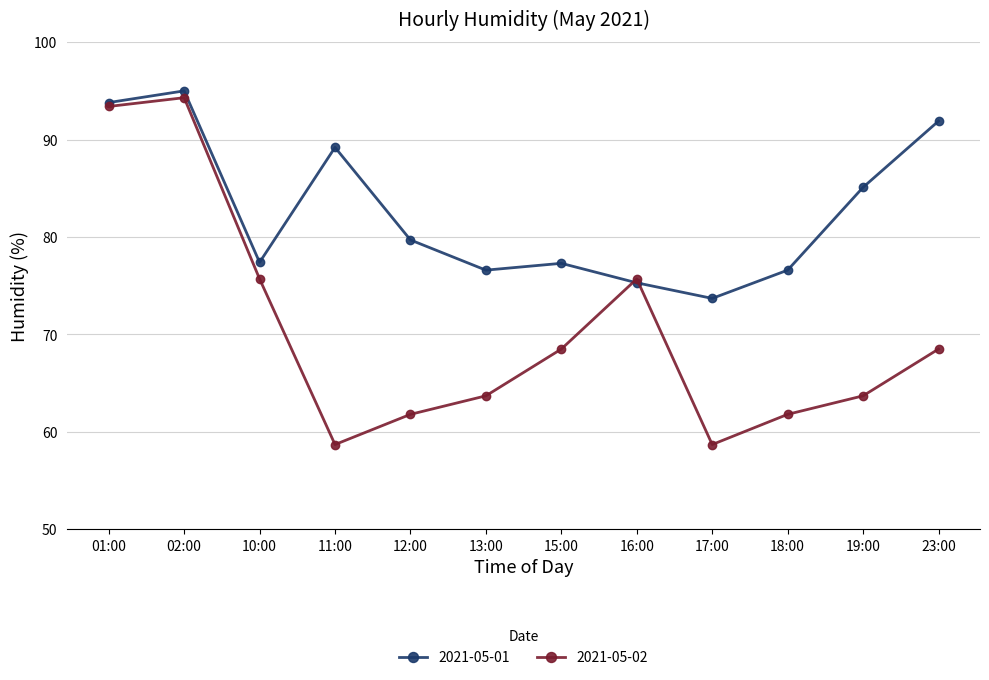

How many lines are shown in the chart?

2